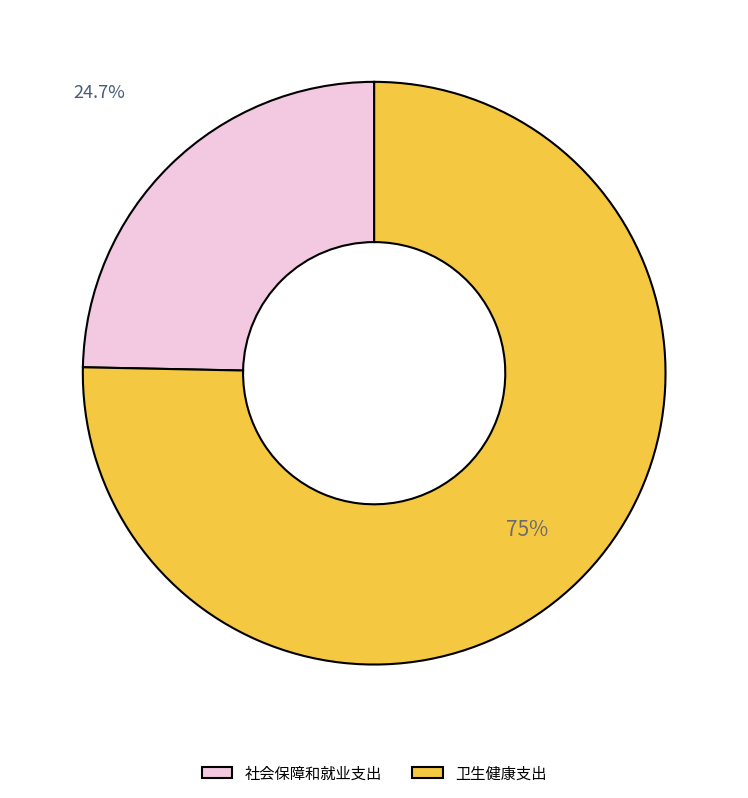

Between 社会保障和就业支出 and 卫生健康支出, which is larger?

卫生健康支出